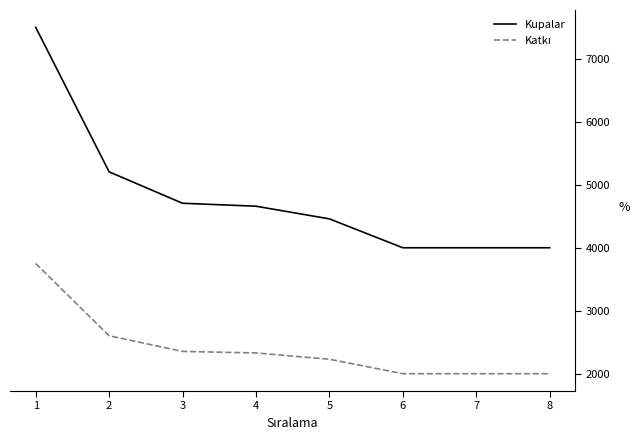

Which series has the widest spread of values?

Kupalar